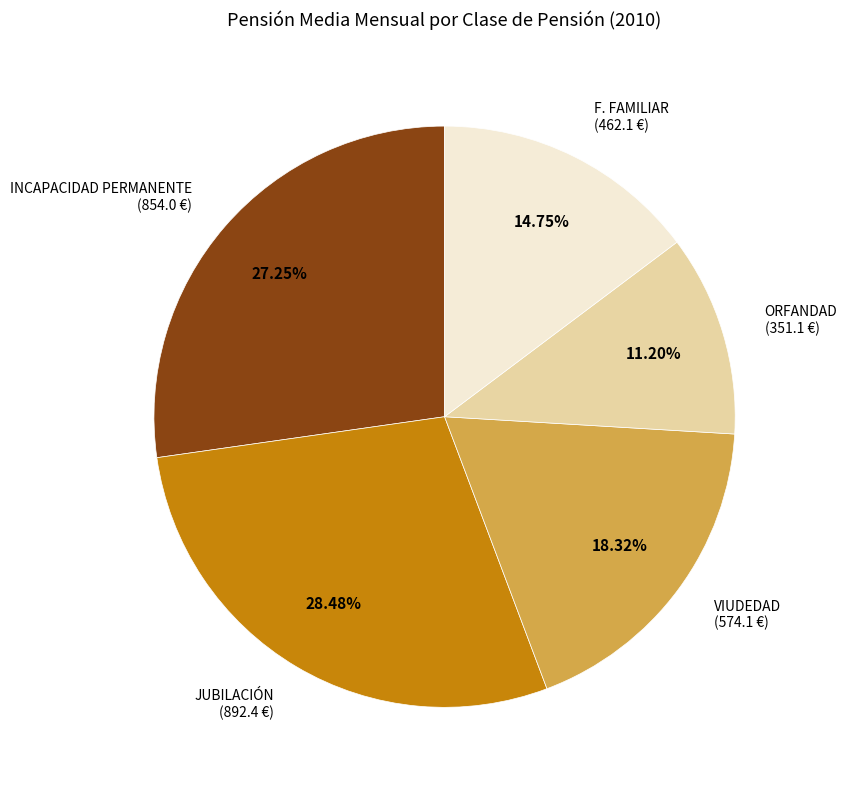

Does any single category account for the majority?

No